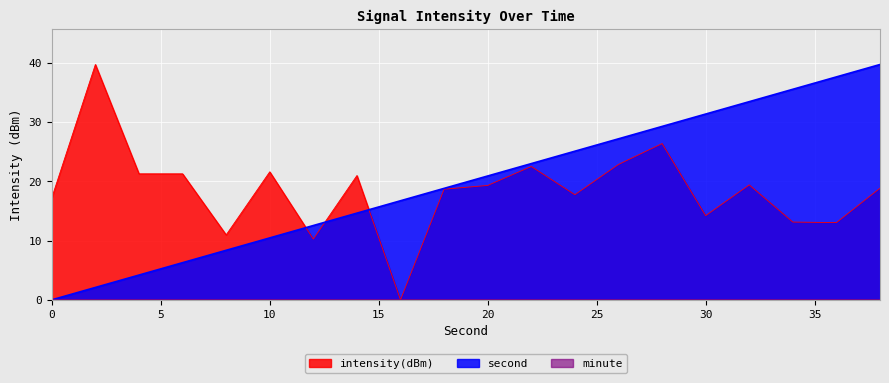

Which has a higher value, 12 or 18?

18